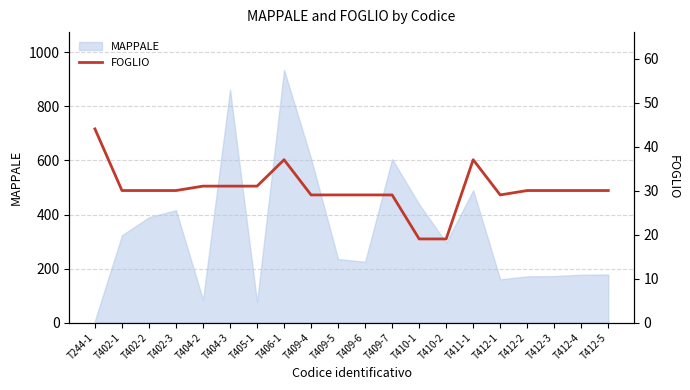

True or false: the data has more than 0 interior local peaks.

True